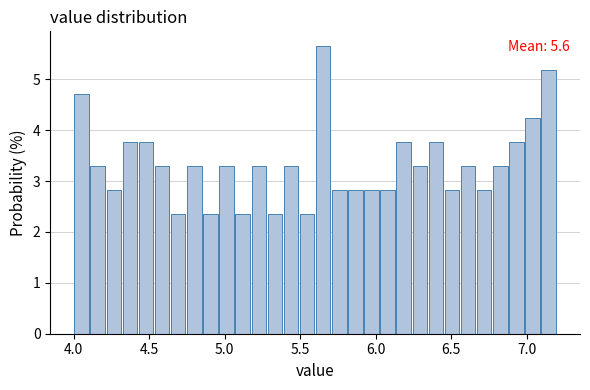

Around what value on the x-axis is the tallest bar? Give the approximate position of its centre, as read against the axis.

5.65